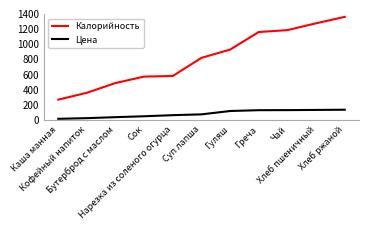

What is the greatest value displayed?

1362.0